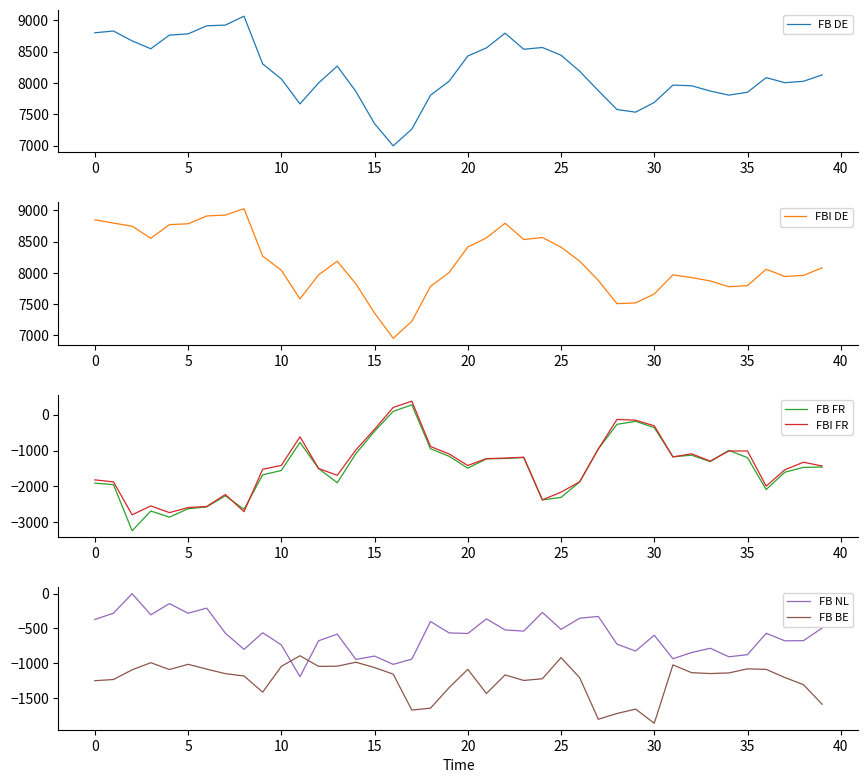

What is the minimum value for FB FR?

-3237.6